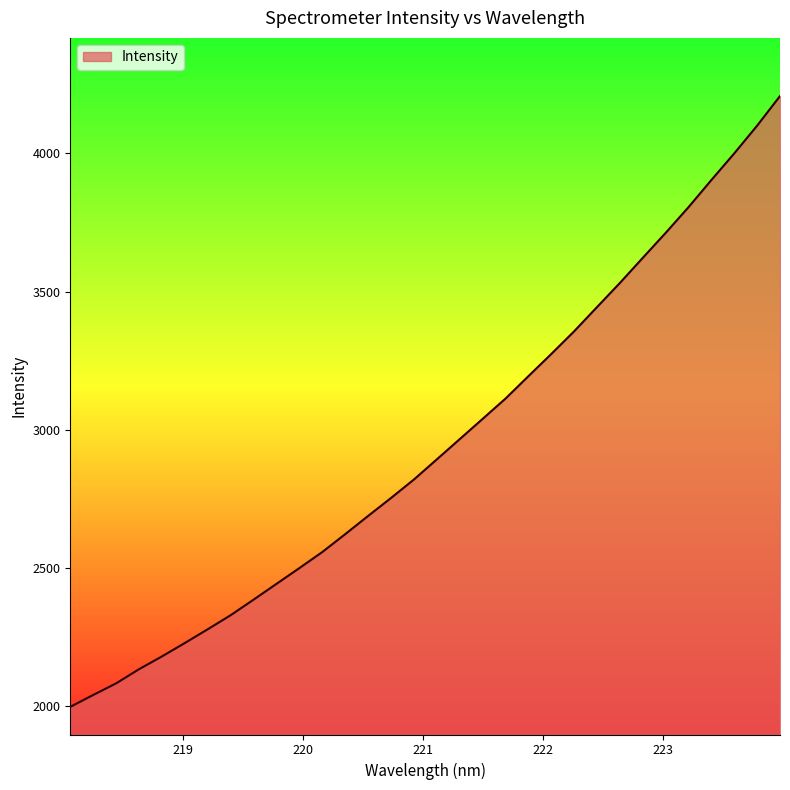

True or false: there are more than 2 points higher than both neighbors.

False